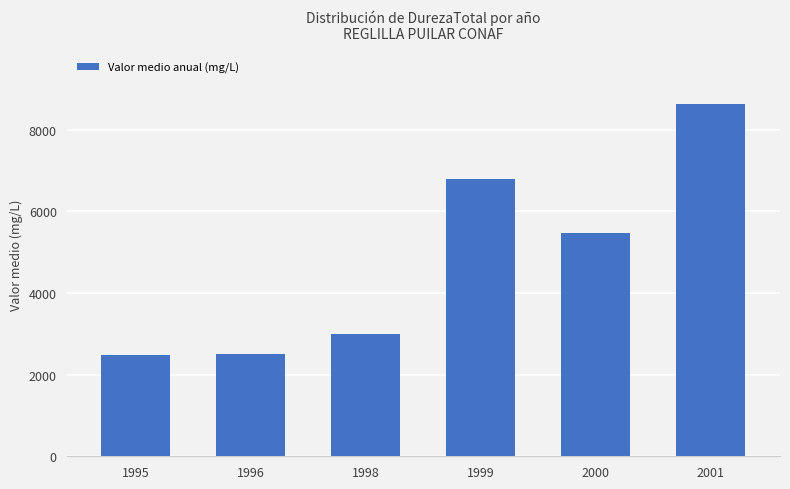

What is the difference between the values at 1995 and 2001?

6145.0